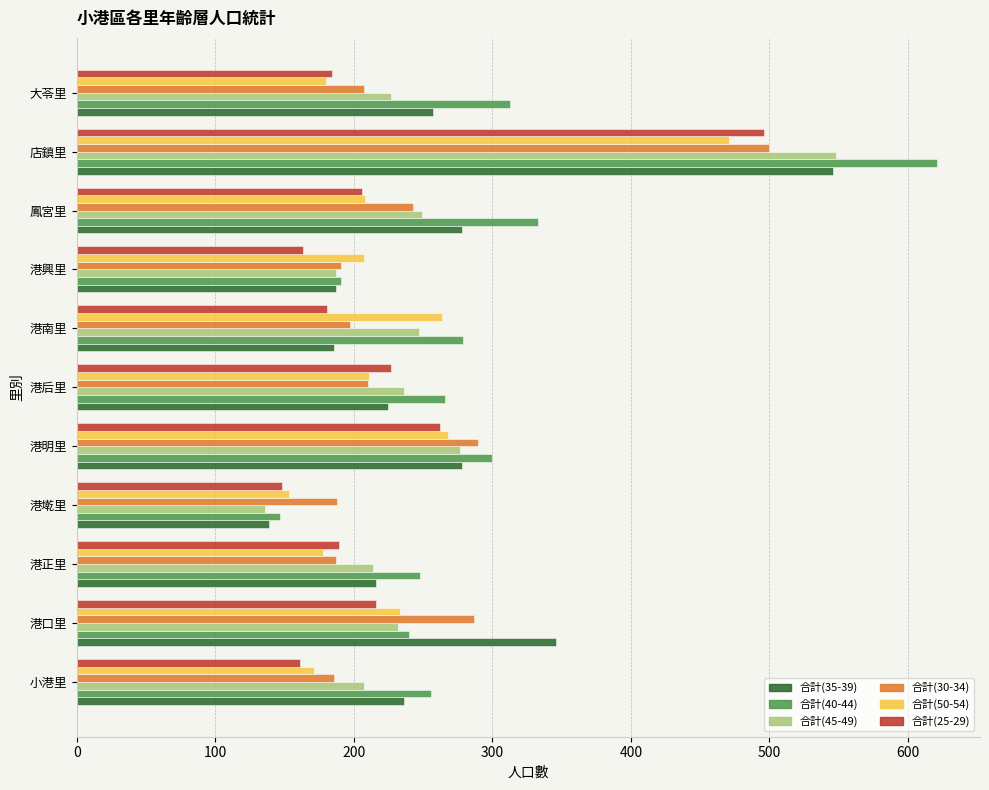

Which category has the lowest value across all series?

港墘里